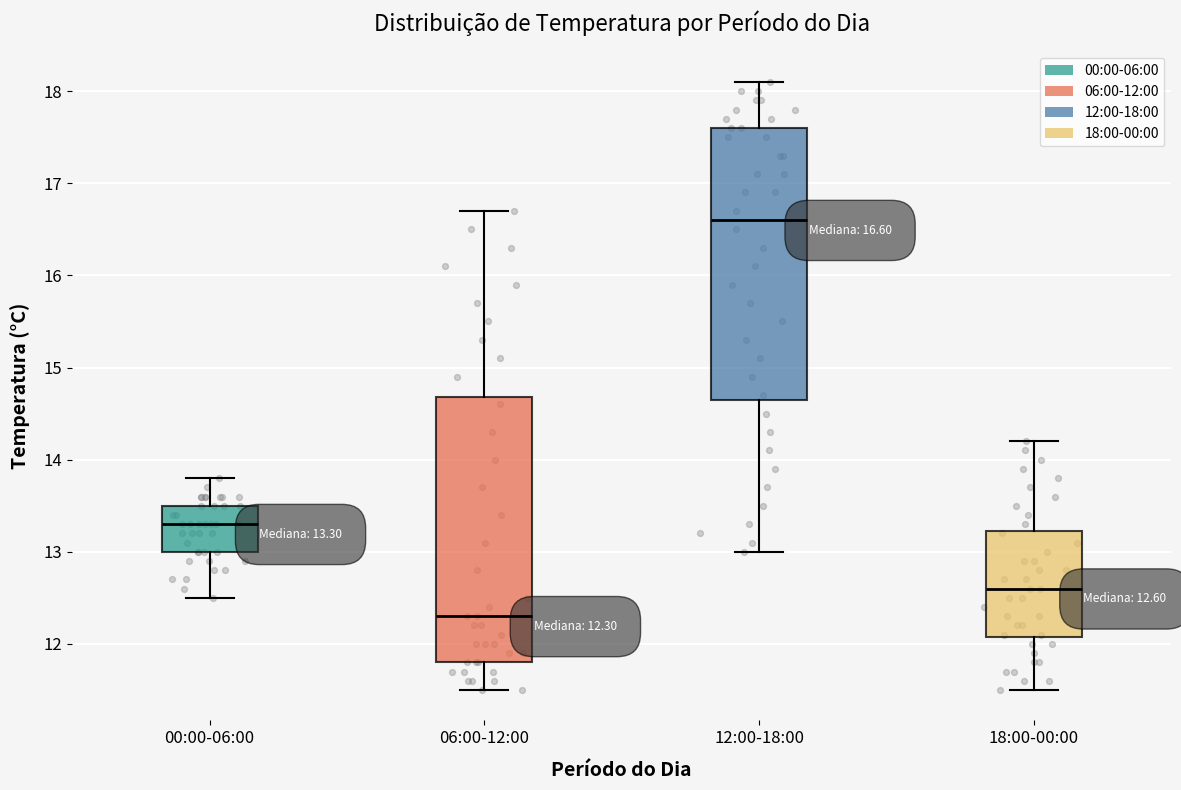

Which box's median line is the lowest?

06:00-12:00